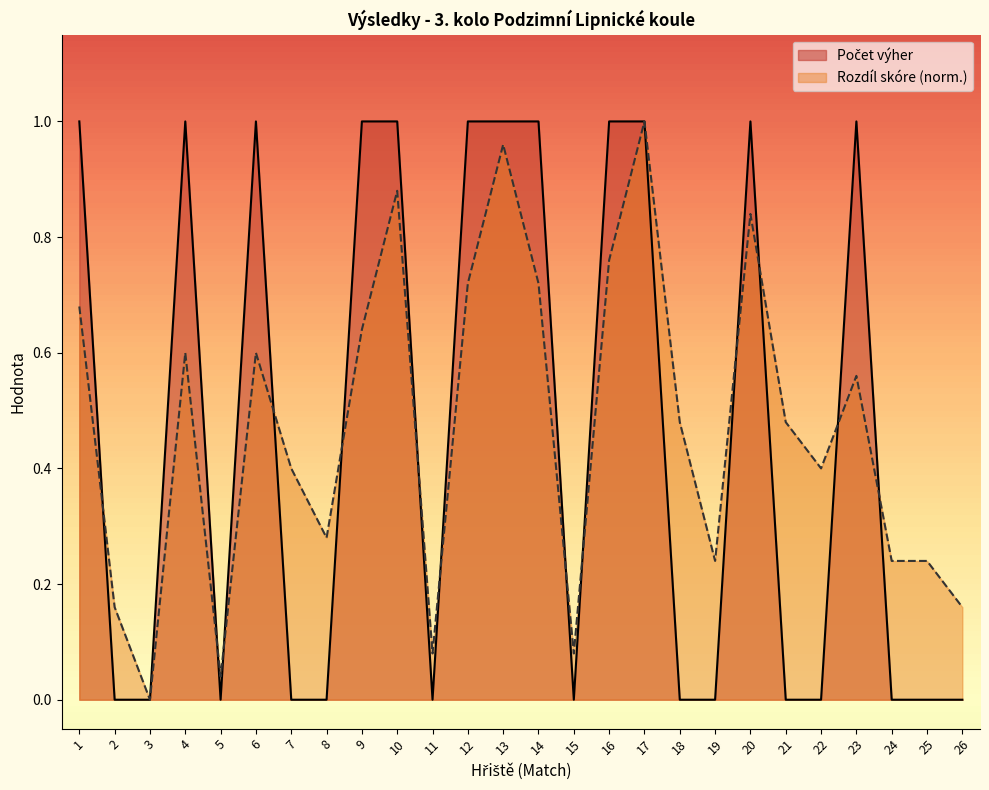

Reading right to left, transcribe all the data shown in this chart.

Počet výher: 0.0	0.0	0.0	1.0	0.0	0.0	1.0	0.0	0.0	1.0	1.0	0.0	1.0	1.0	1.0	0.0	1.0	1.0	0.0	0.0	1.0	0.0	1.0	0.0	0.0	1.0
Rozdíl skóre: 0.2	0.2	0.2	0.6	0.4	0.5	0.8	0.2	0.5	1.0	0.8	0.1	0.7	1.0	0.7	0.1	0.9	0.6	0.3	0.4	0.6	0.0	0.6	0.0	0.2	0.7